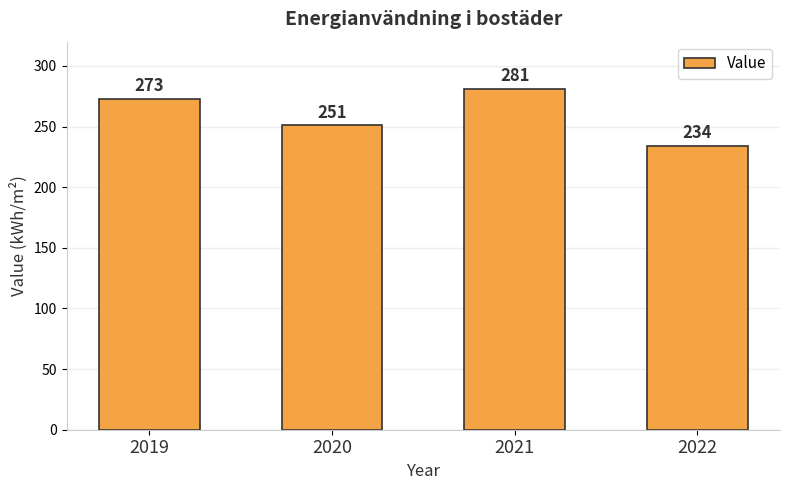

Is it true that the value at 2020 is 372?

False